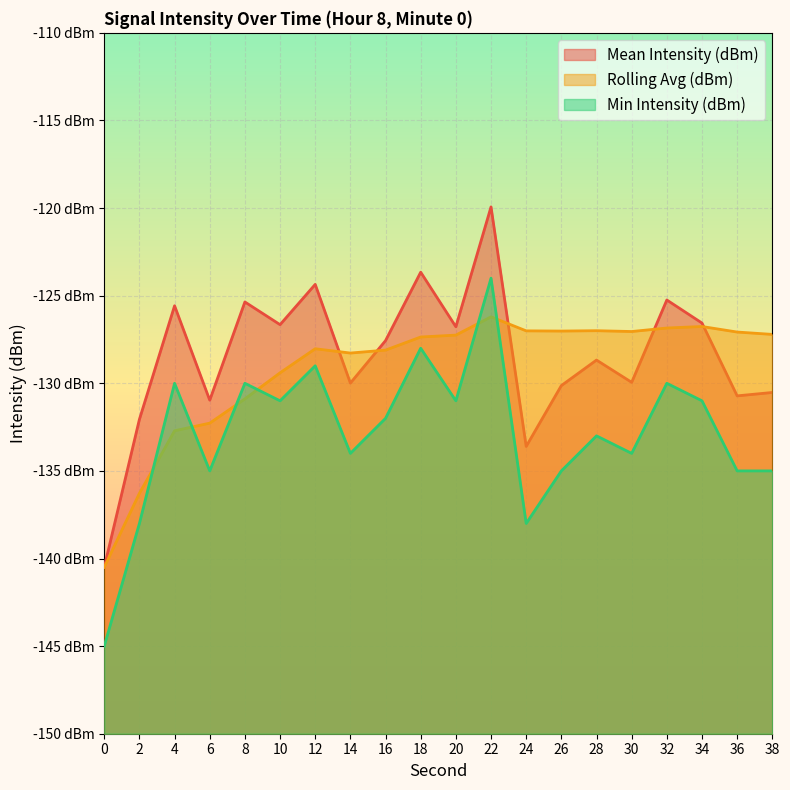

Which series has the largest total across all categories?

Mean Intensity (dBm)